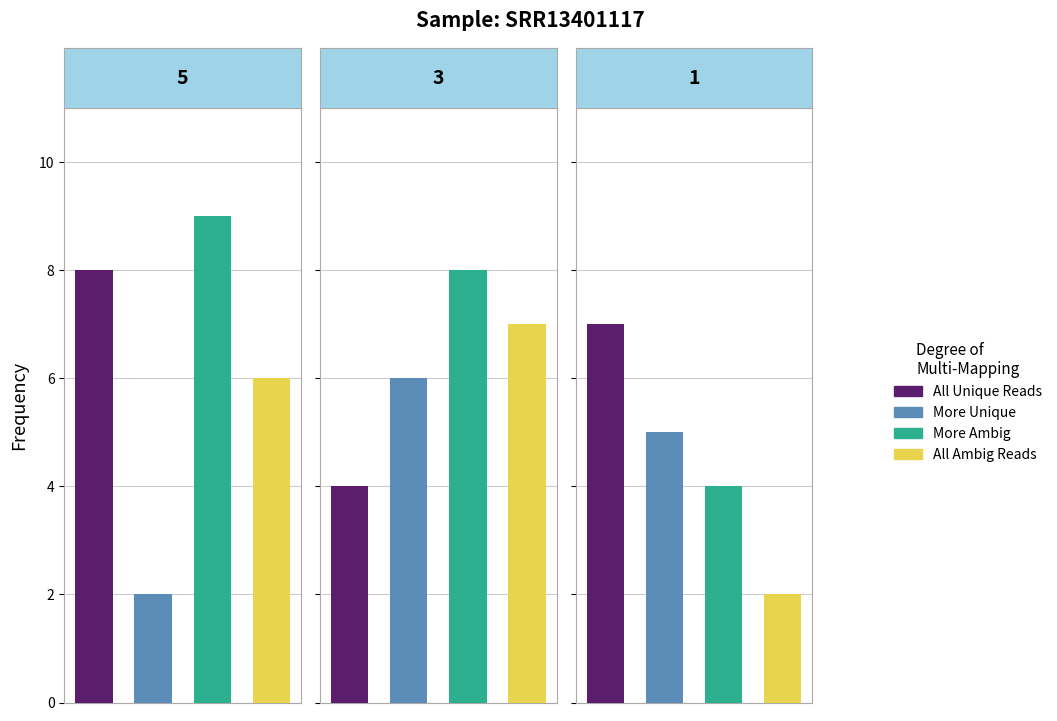

Count the number of data series in this chart.

4